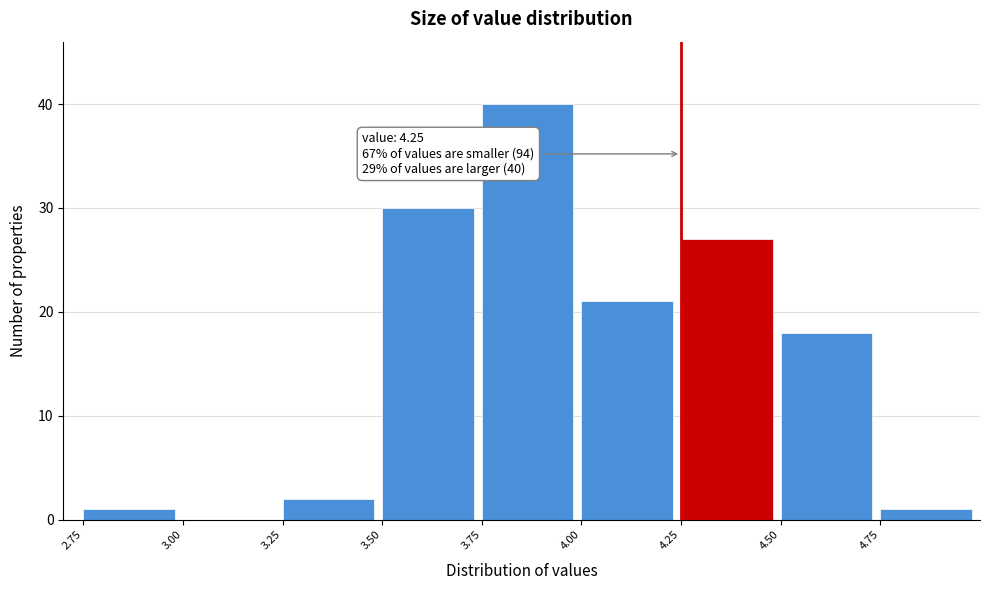

Which range on the x-axis has the tallest bar?

3.75 to 4.00